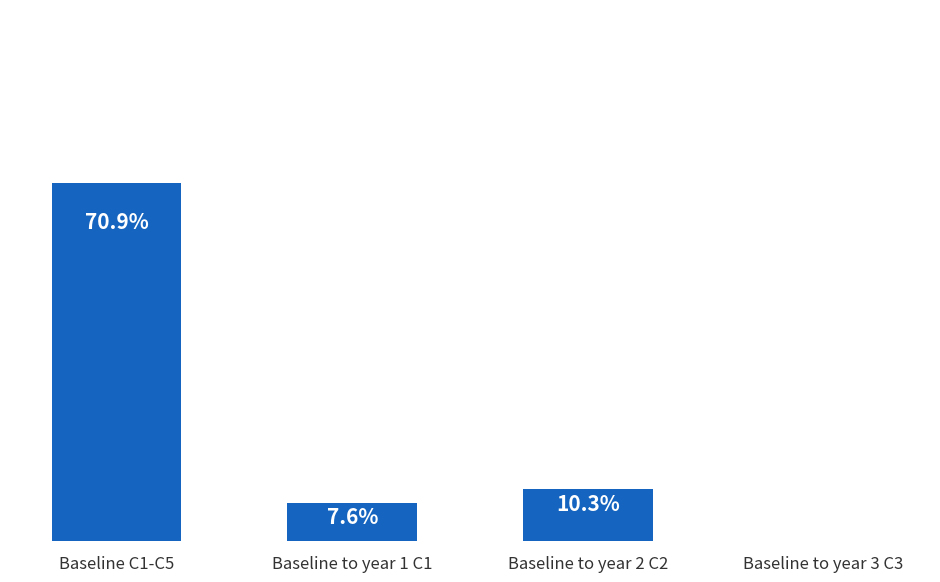

What is the difference between the values at Baseline to year 2 C2 and Baseline to year 3 C3?

0.1